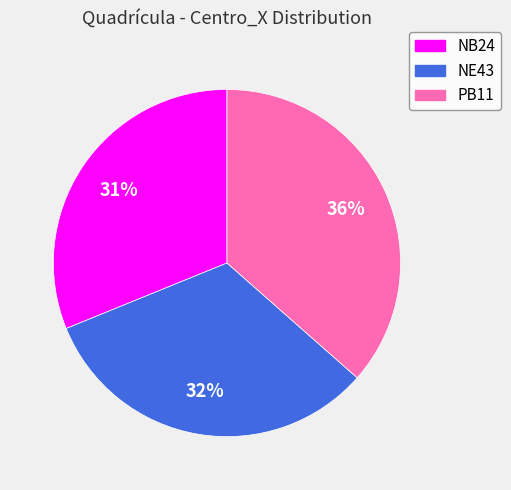

Approximately how many times larger is the value at NB24 compared to NE43?

1.0